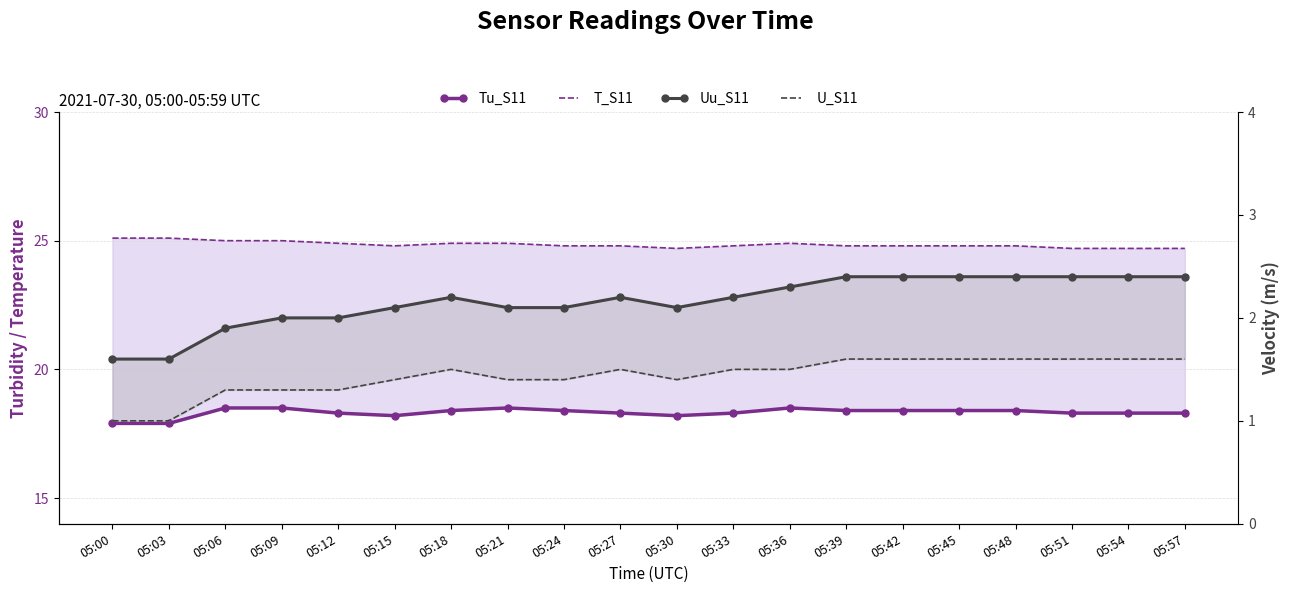

Is it true that Tu_S11 equals 4.6 at 05:30?

False